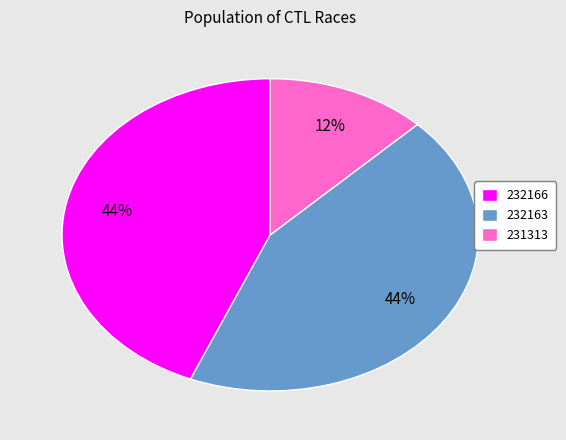

Do 231313 and 232166 together represent more than half of the pie?

Yes